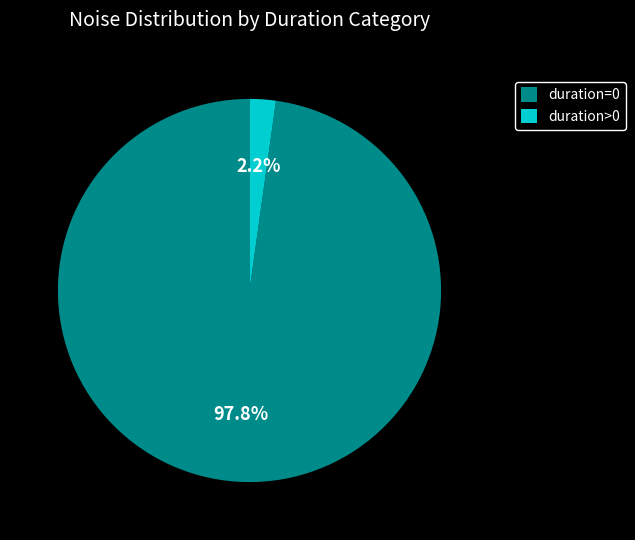

Which category has the smallest portion of the pie?

duration>0